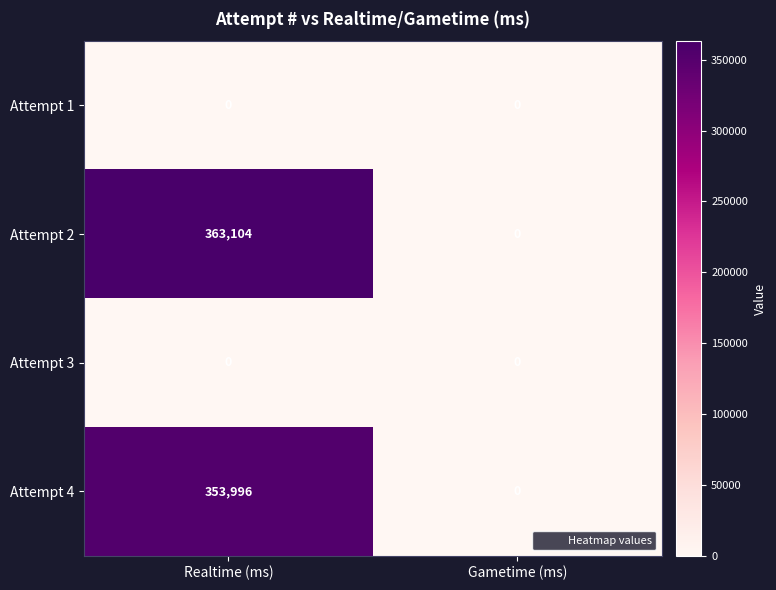

Reading left to right, transcribe all the data shown in this chart.

Attempt 1: Realtime (ms)=0	Gametime (ms)=0
Attempt 2: Realtime (ms)=363104	Gametime (ms)=0
Attempt 3: Realtime (ms)=0	Gametime (ms)=0
Attempt 4: Realtime (ms)=353996	Gametime (ms)=0